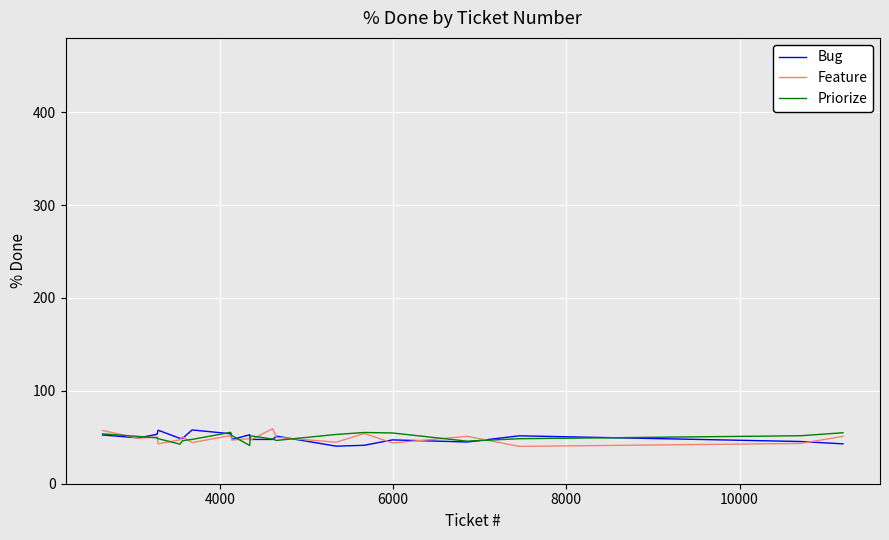

What are all the series names shown in the legend?

Bug, Feature, Priorize